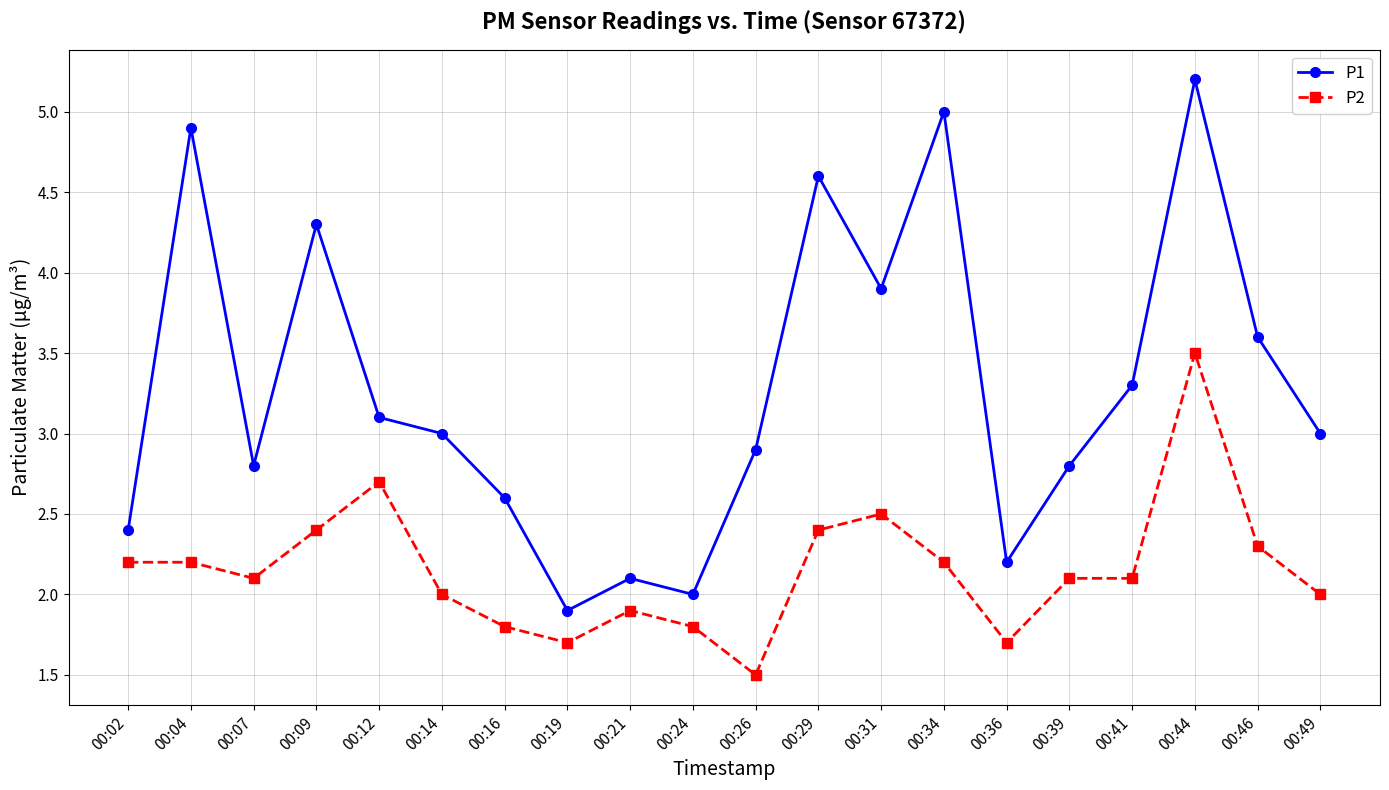

True or false: P2 and P1 cross at least once.

False